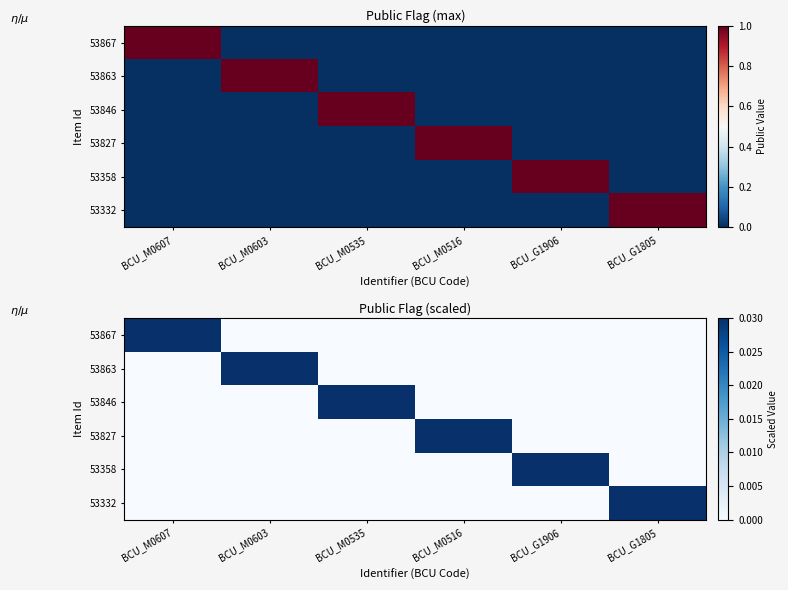

How many positive values does the 53867 series have?

1